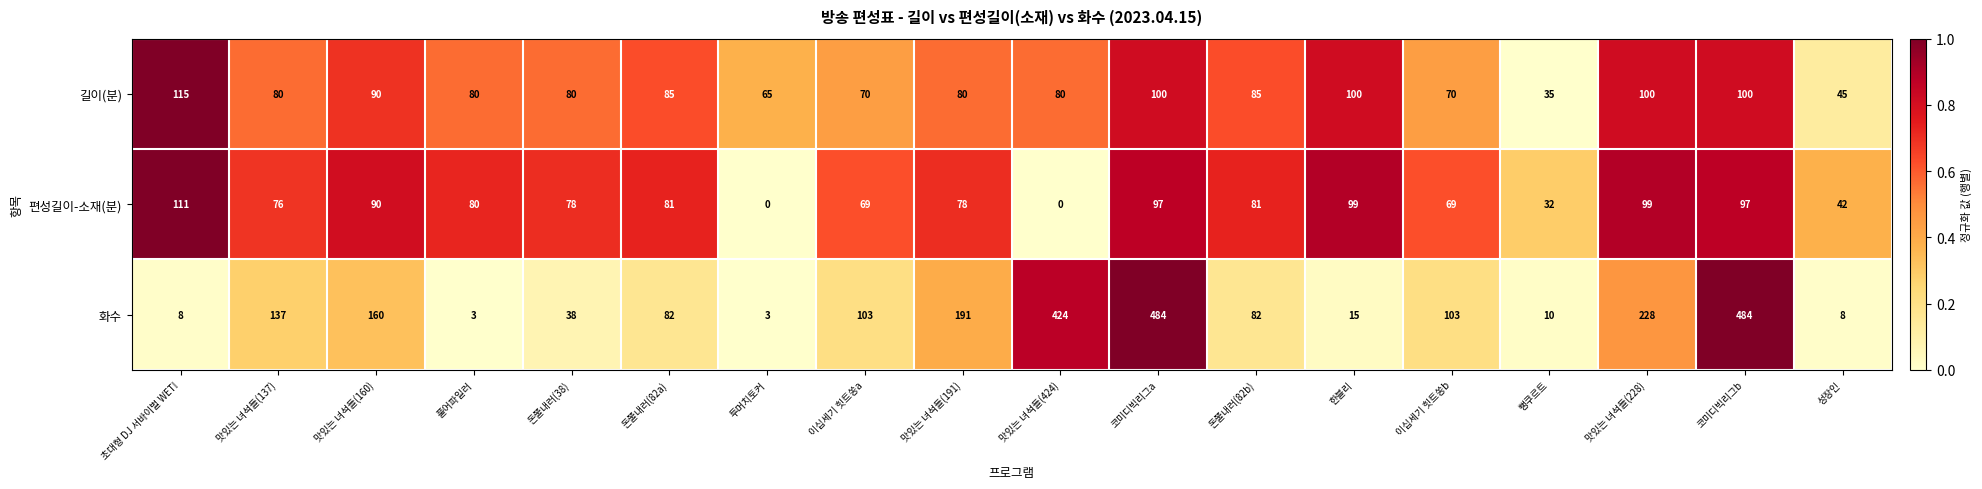

At which label does 편성길이-소재(분) first exceed 80?

초대형 DJ 서바이벌 WET!